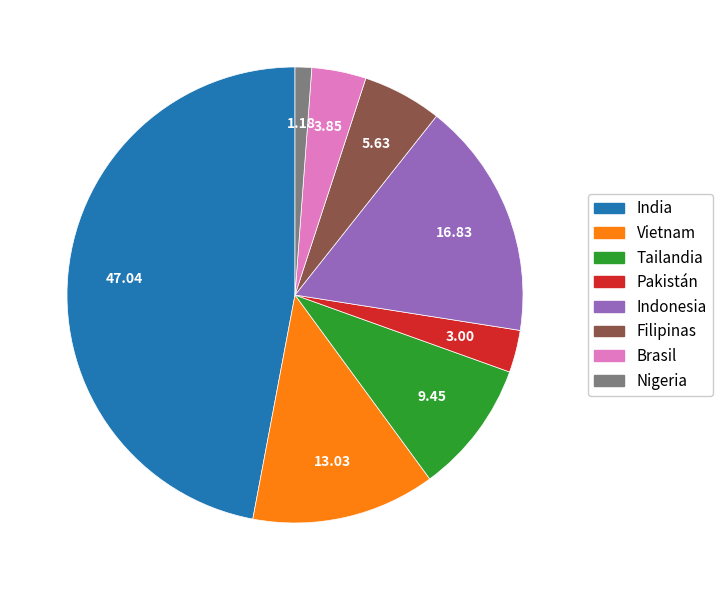

Which category has the biggest portion of the pie?

India